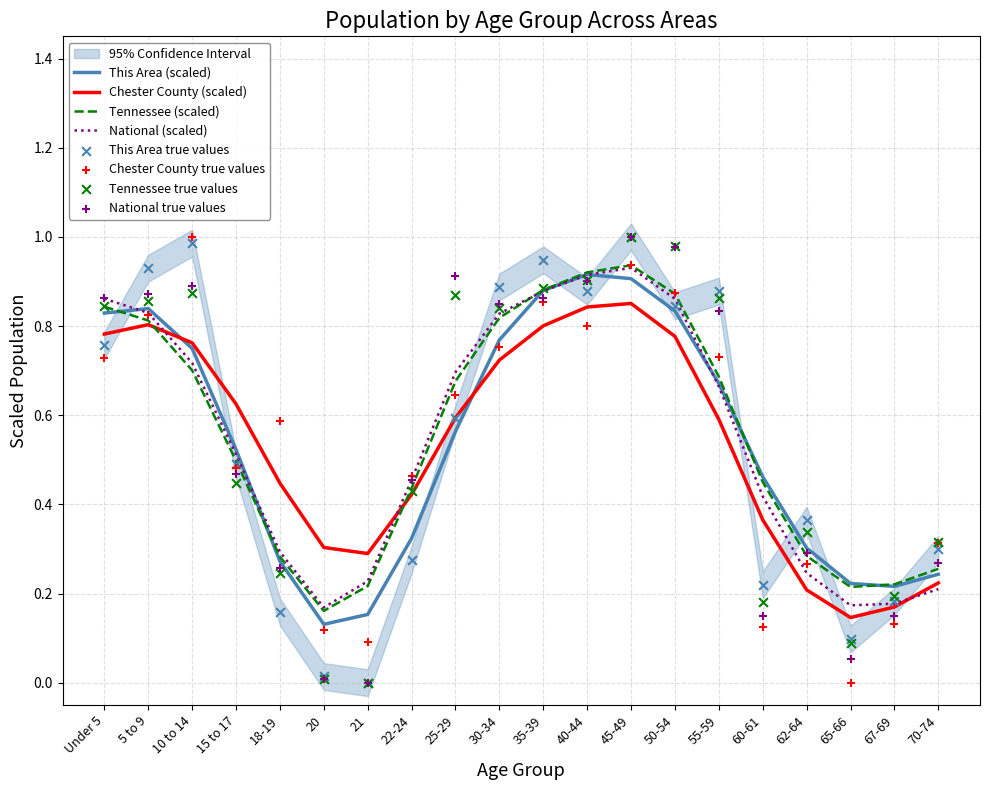

What are all the series names shown in the legend?

This Area, Chester County, Tennessee, National